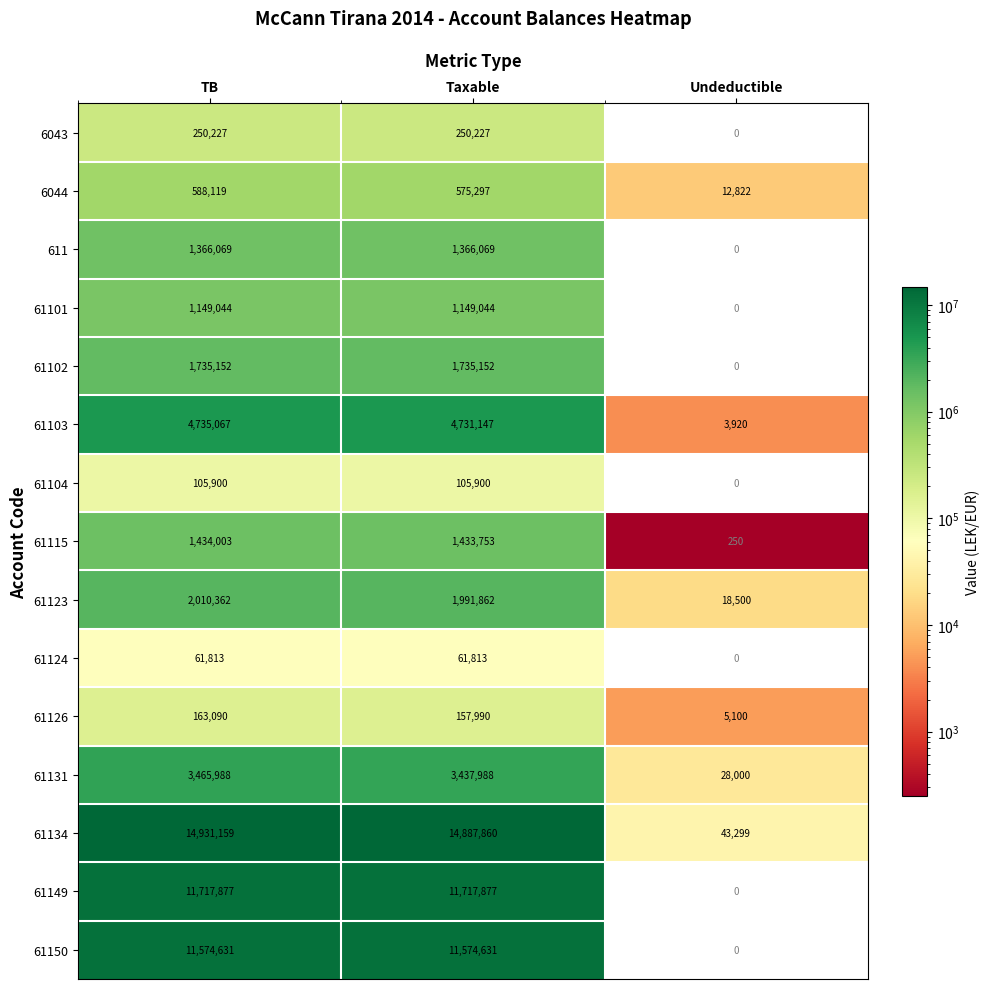

What is the difference between the 61134 values at Taxable and TB?

43299